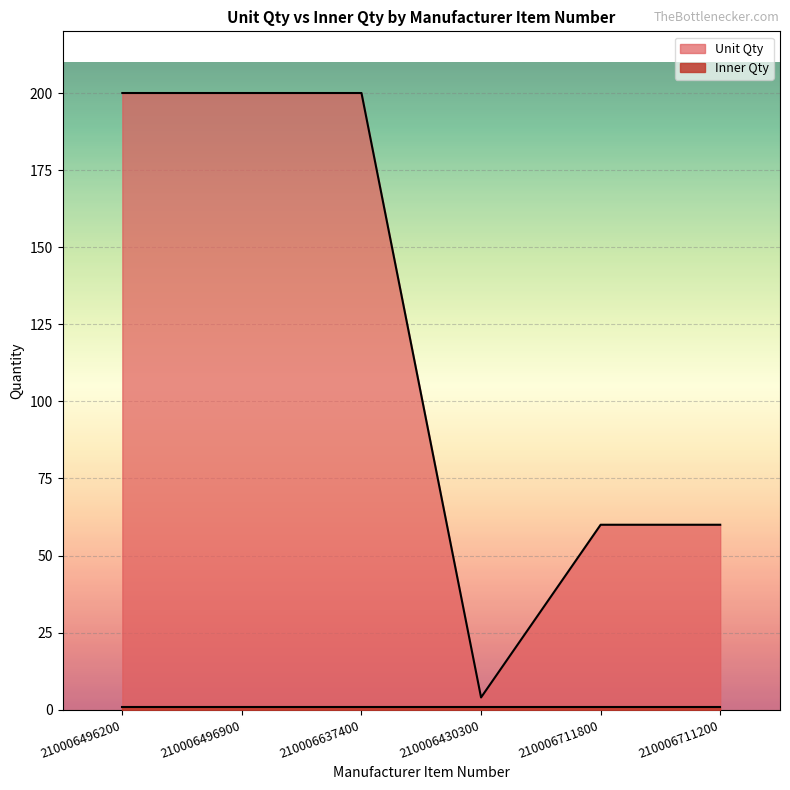

Between 210006637400 and 210006496200, which is larger?

210006637400